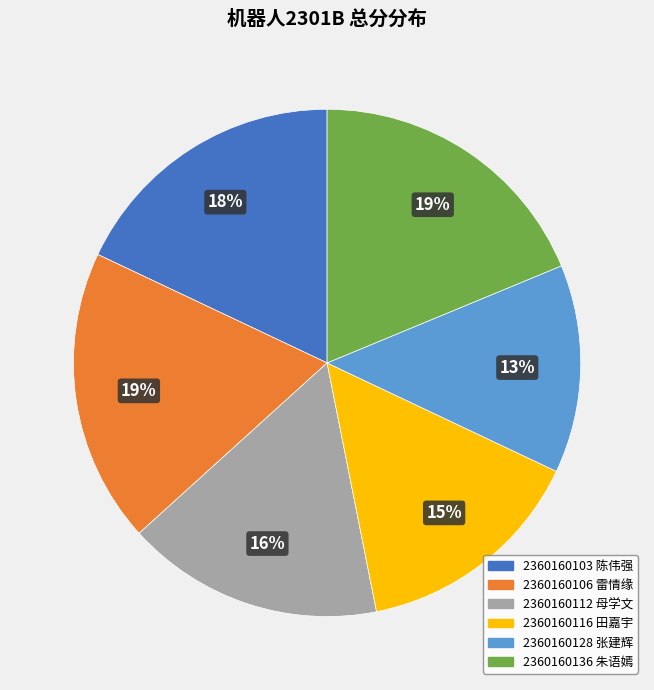

What percentage is the 2360160106 雷情缘 slice, to the nearest percent?

19%